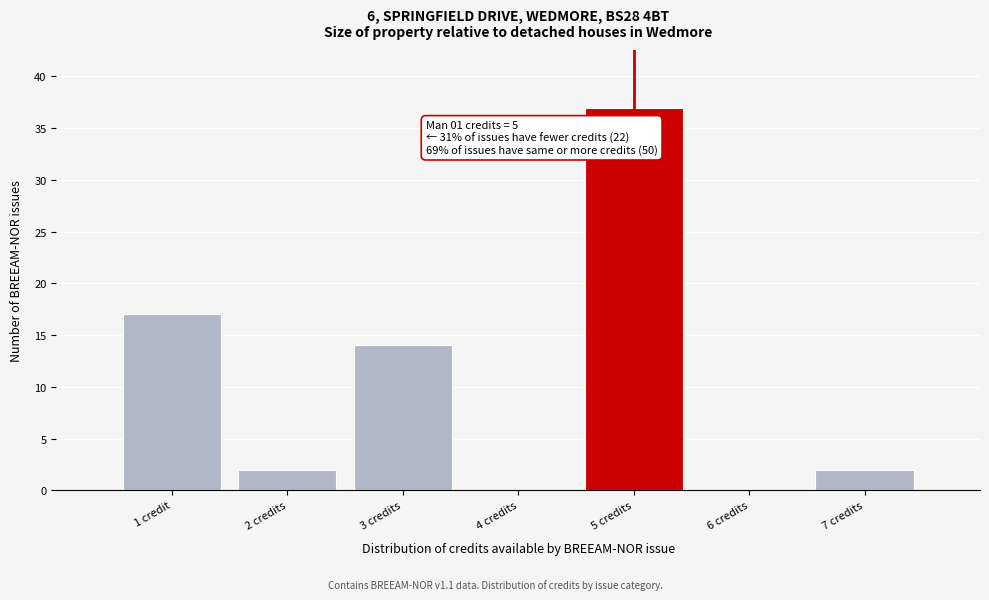

Reading right to left, what are all the values shown in this chart?

7 credits=2	6 credits=0	5 credits=37	4 credits=0	3 credits=14	2 credits=2	1 credit=17